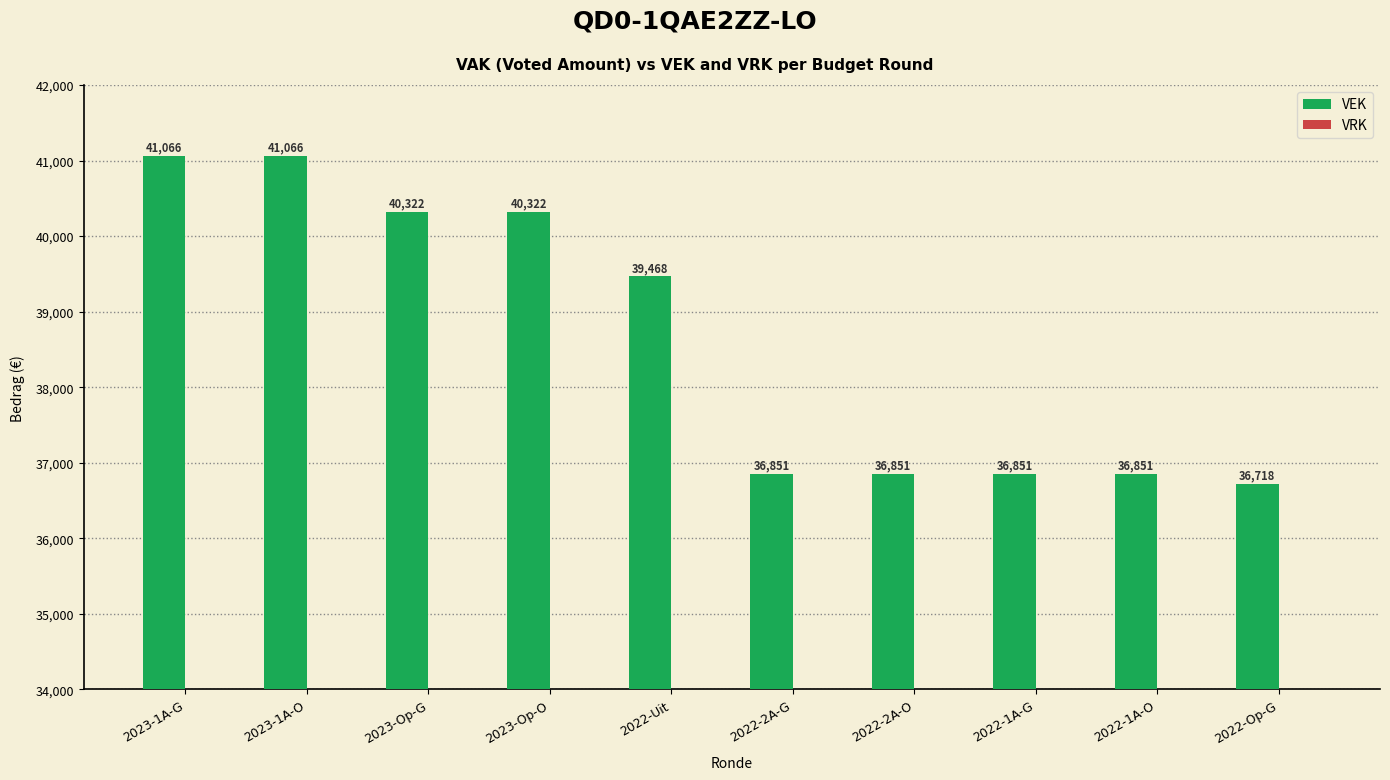

Reading right to left, what are all the values shown in this chart?

2022-Op-G=36718	2022-1A-O=36851	2022-1A-G=36851	2022-2A-O=36851	2022-2A-G=36851	2022-Uit=39468	2023-Op-O=40322	2023-Op-G=40322	2023-1A-O=41066	2023-1A-G=41066